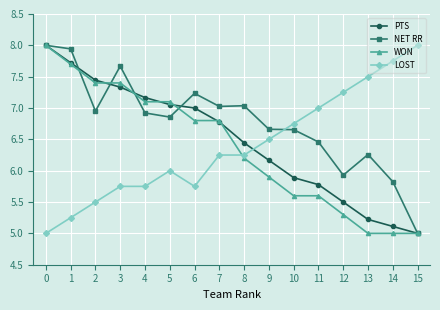

What is the value of the WON point at the 11th from the left?

5.6